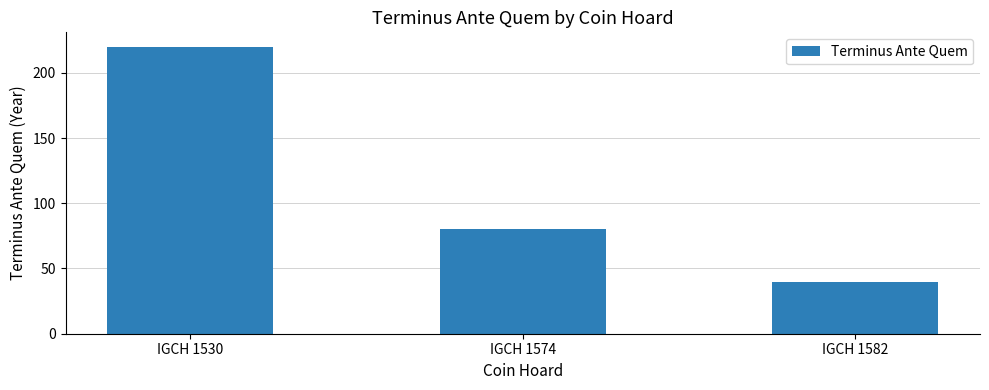

Reading left to right, transcribe all the data shown in this chart.

220	80	40